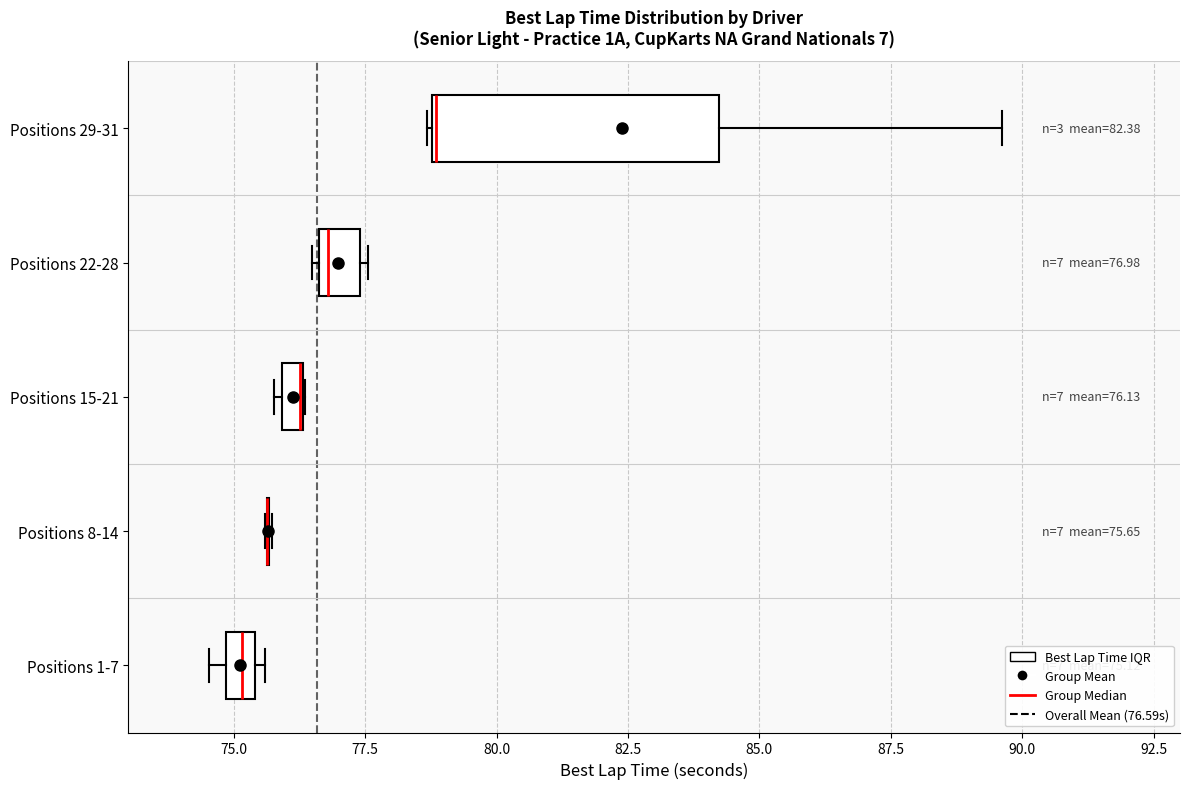

Comparing the boxes themselves (not the whiskers), which one is the widest?

Positions 29-31